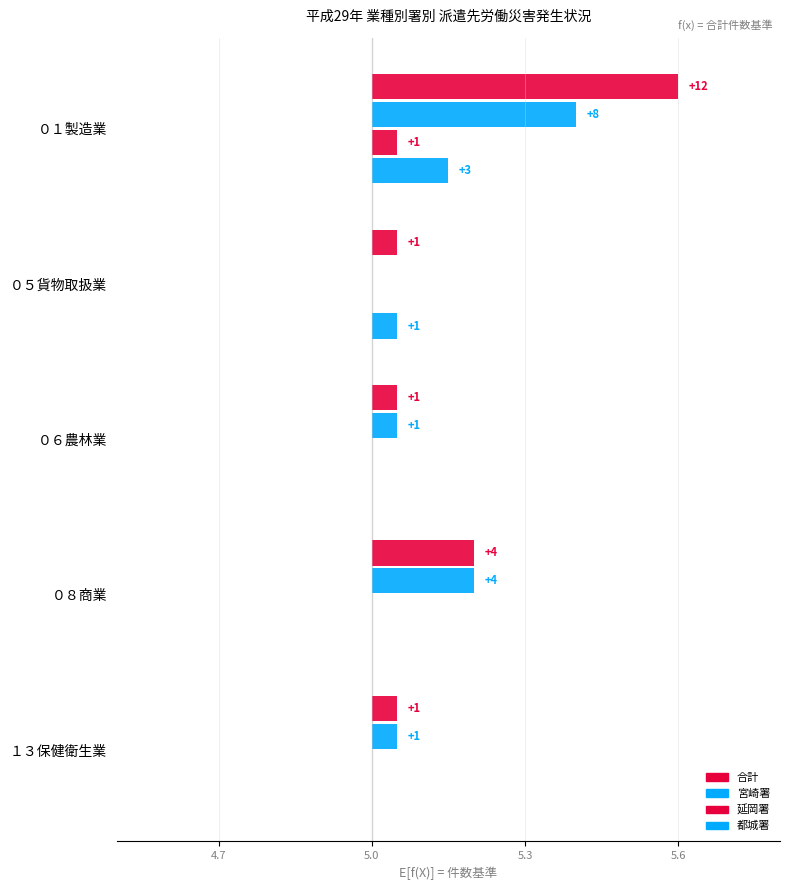

Rank the series at ０６農林業 from highest to lowest value.

合計, 宮崎署, 延岡署, 都城署